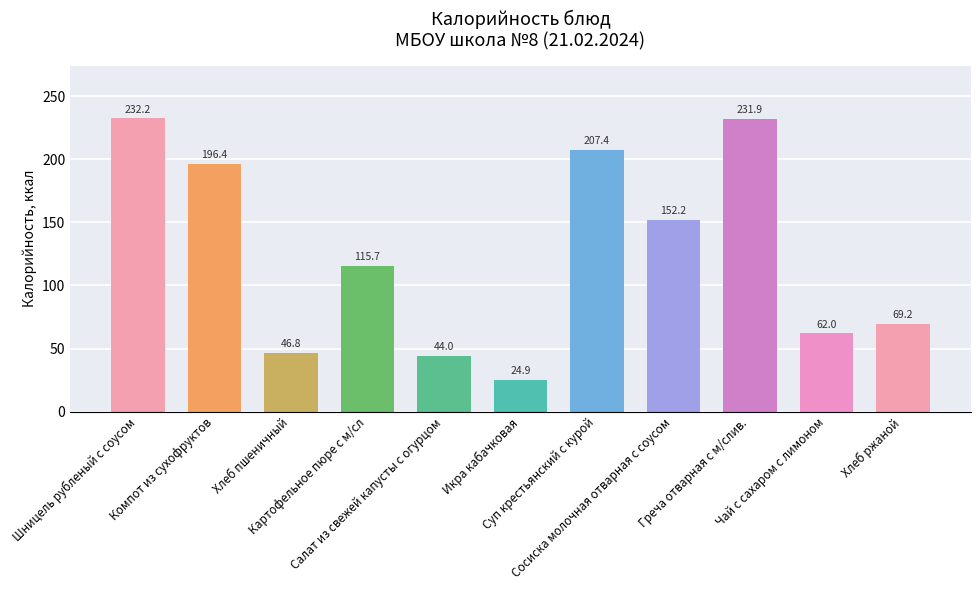

What is the change in value from Икра кабачковая to Сосиска молочная отварная с соусом?

+127.3